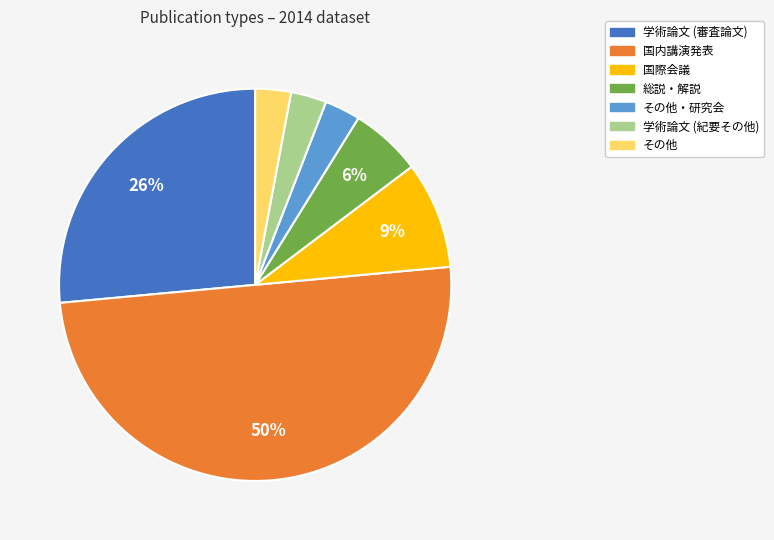

To the nearest percent, what is the difference between the largest and smallest slice percentages?

47%